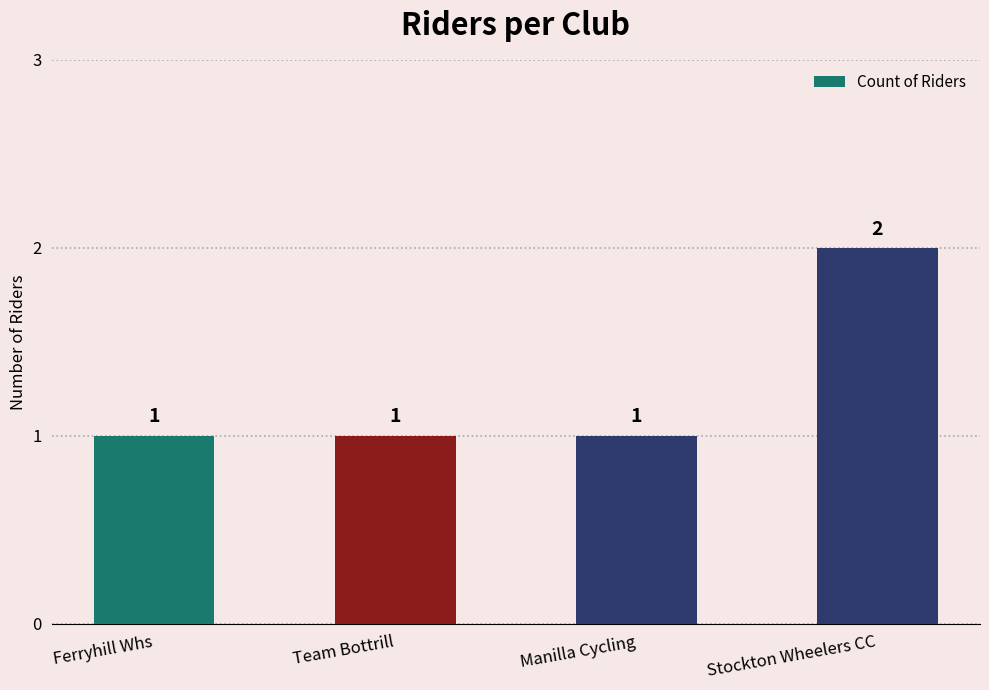

Approximately how many times larger is the value at Stockton Wheelers CC compared to Team Bottrill?

2.0